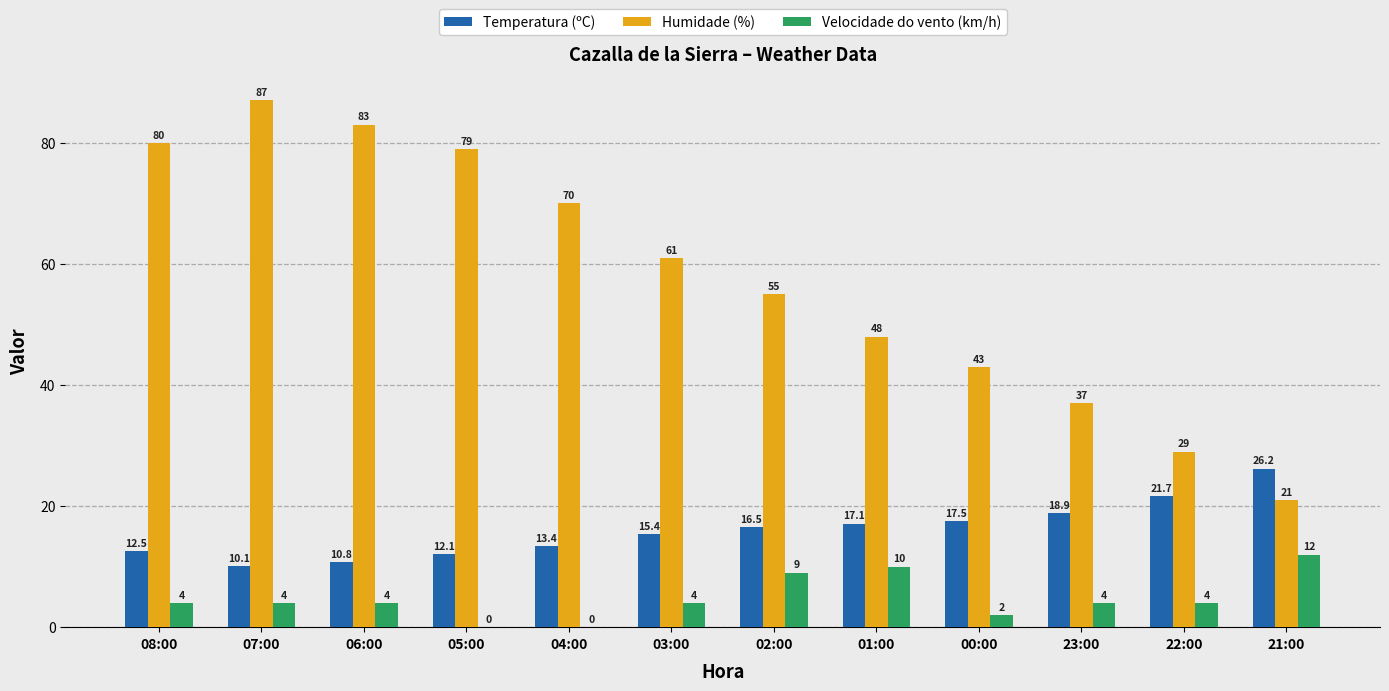

True or false: Temperatura (ºC) has a value of 17.1 at 01:00.

True